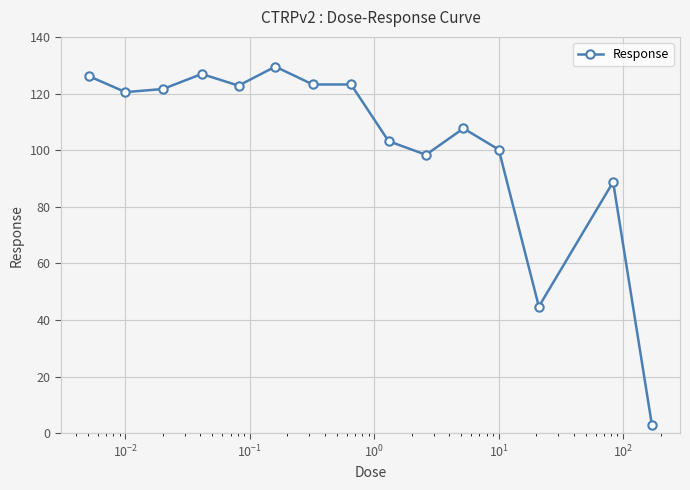

What is the value of the 12th point from the left?

100.2